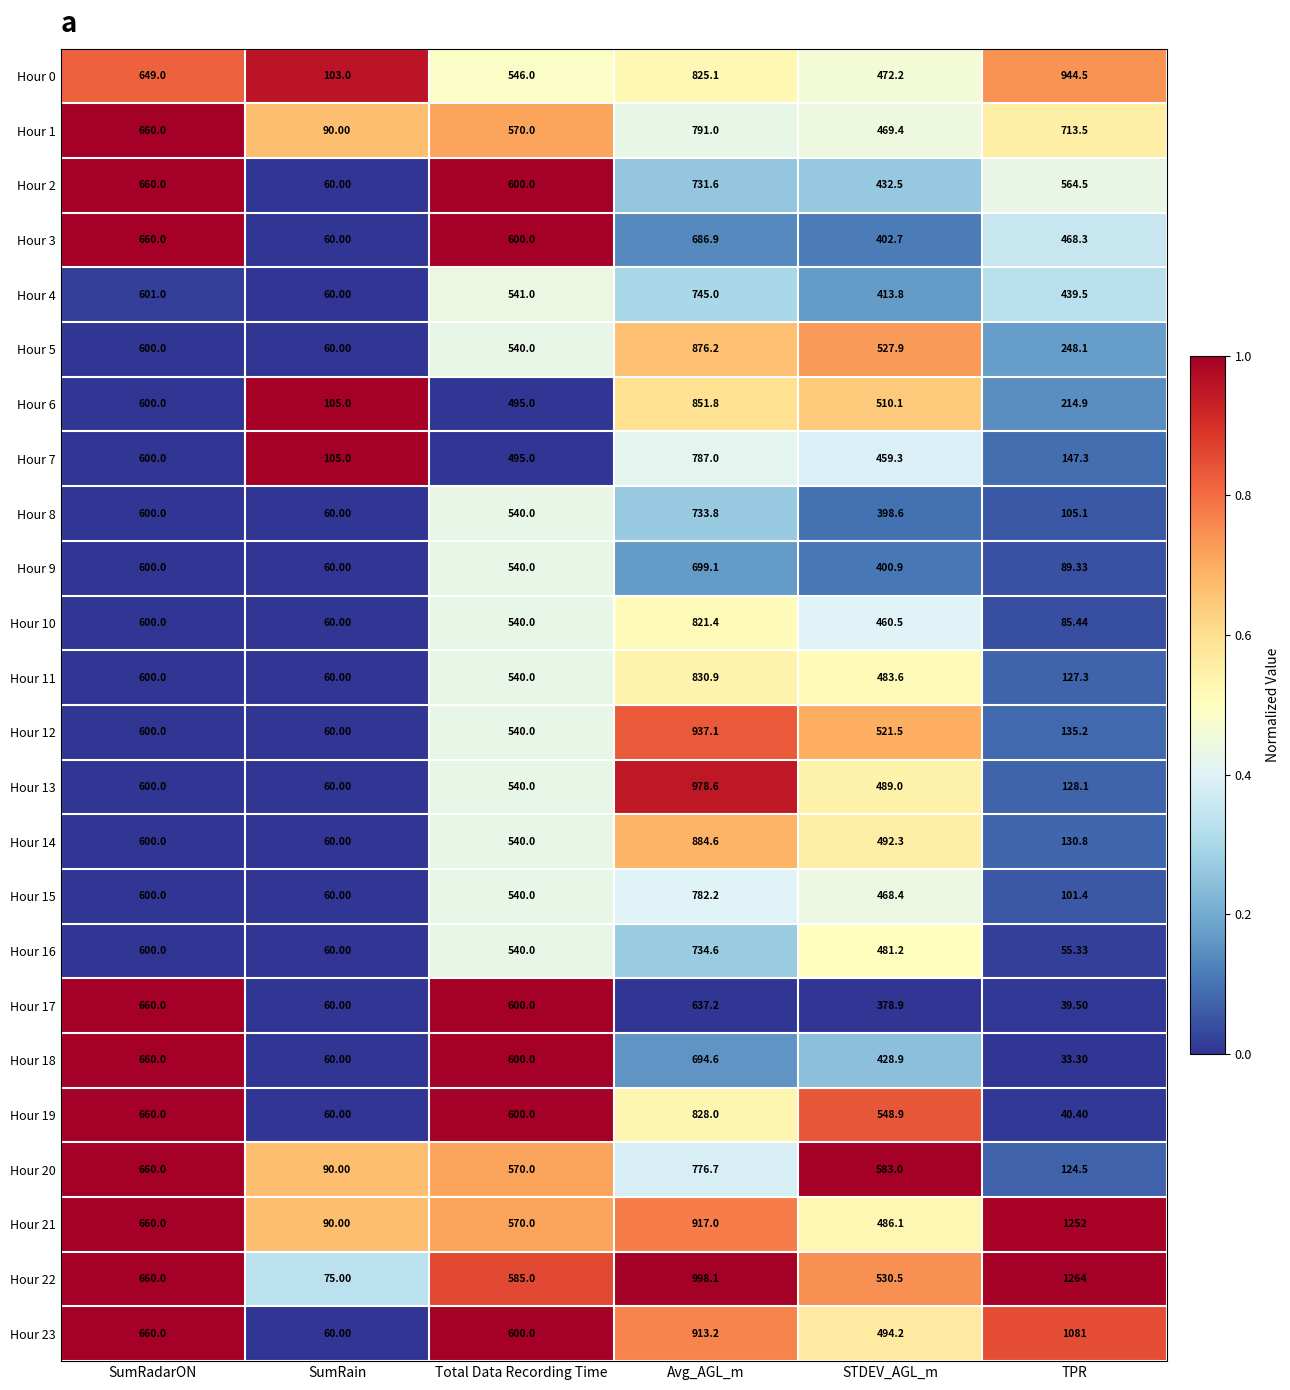

What is the total value across all series at STDEV_AGL_m?

11334.4